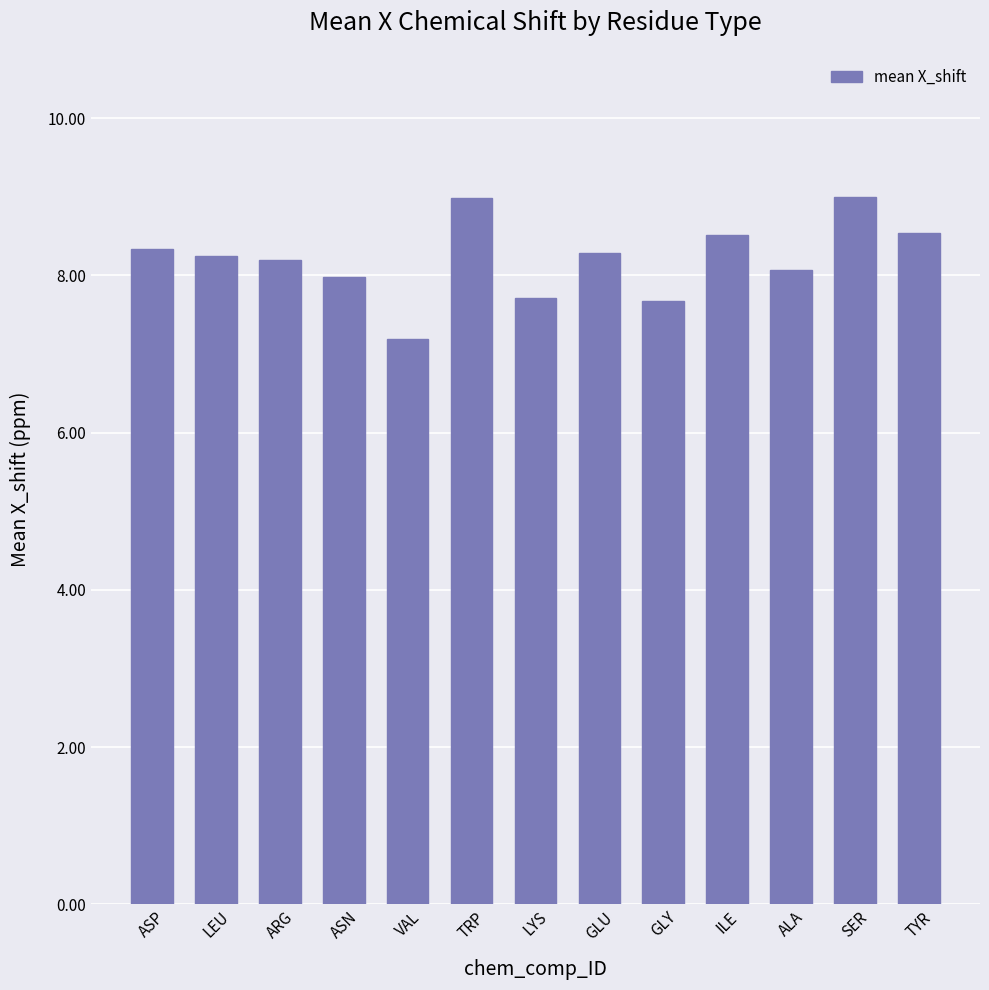

Approximately how many times larger is the value at ALA compared to LEU?

1.0